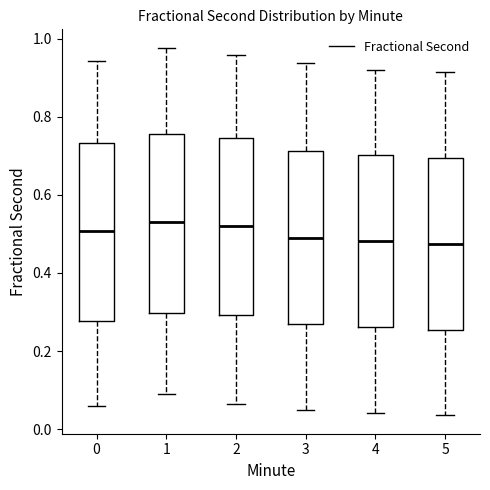

Reading left to right, transcribe this box plot: for each box, give where its median line is, the range the box spans, and where its two whiskers end, as read against the y-axis. The values are not printed on the chart, so give them approximately, as read against the axis.

0: median 0.50, box 0.28 to 0.74, whiskers 0.06 to 0.94
1: median 0.54, box 0.30 to 0.76, whiskers 0.10 to 0.98
2: median 0.52, box 0.30 to 0.74, whiskers 0.06 to 0.96
3: median 0.48, box 0.26 to 0.72, whiskers 0.04 to 0.94
4: median 0.48, box 0.26 to 0.70, whiskers 0.04 to 0.92
5: median 0.48, box 0.26 to 0.70, whiskers 0.04 to 0.92